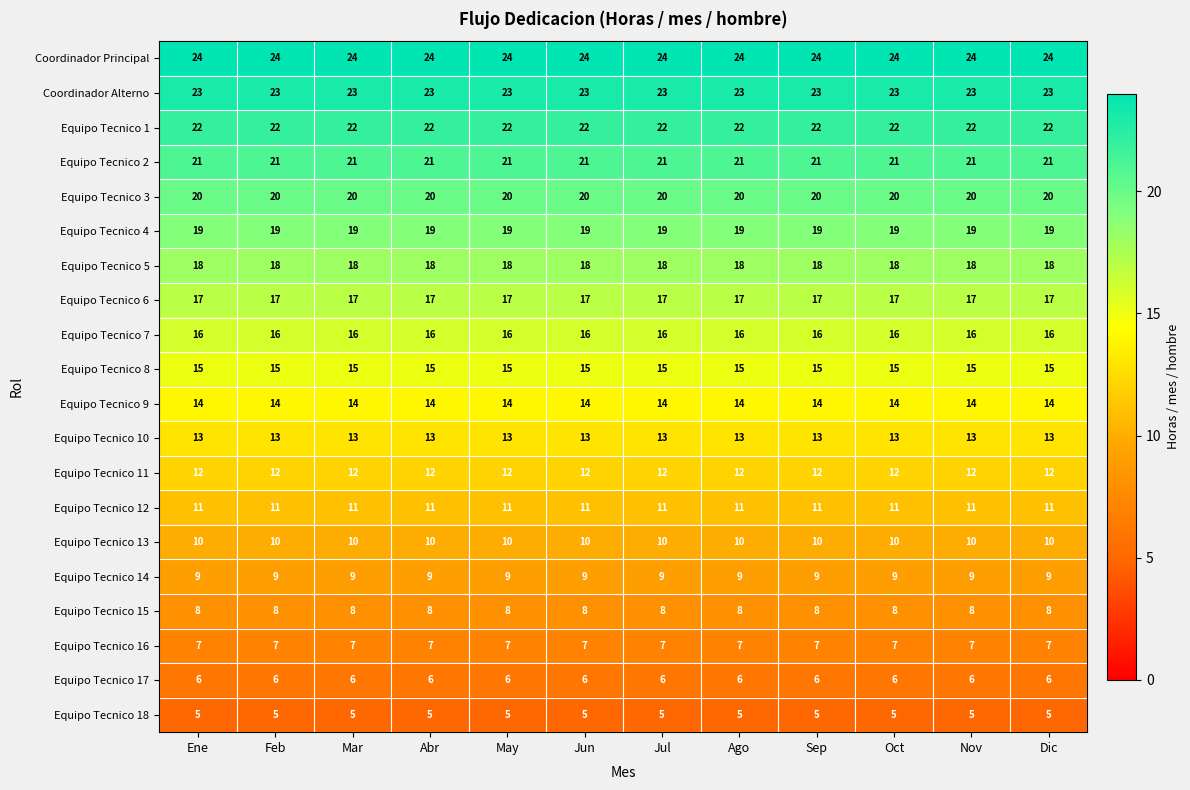

List the series in order of their peak value, highest first.

Coordinador Principal, Coordinador Alterno, Equipo Tecnico 1, Equipo Tecnico 2, Equipo Tecnico 3, Equipo Tecnico 4, Equipo Tecnico 5, Equipo Tecnico 6, Equipo Tecnico 7, Equipo Tecnico 8, Equipo Tecnico 9, Equipo Tecnico 10, Equipo Tecnico 11, Equipo Tecnico 12, Equipo Tecnico 13, Equipo Tecnico 14, Equipo Tecnico 15, Equipo Tecnico 16, Equipo Tecnico 17, Equipo Tecnico 18